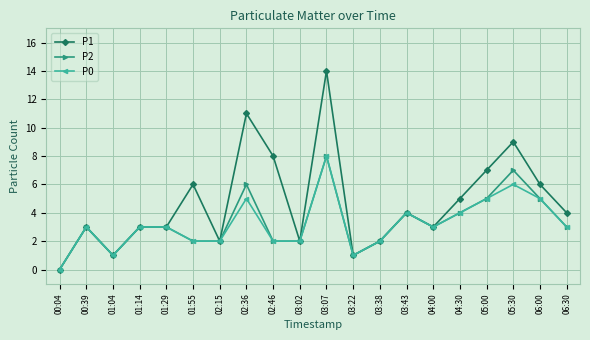

The value of P0 at 04:30 is 4. True or false?

True